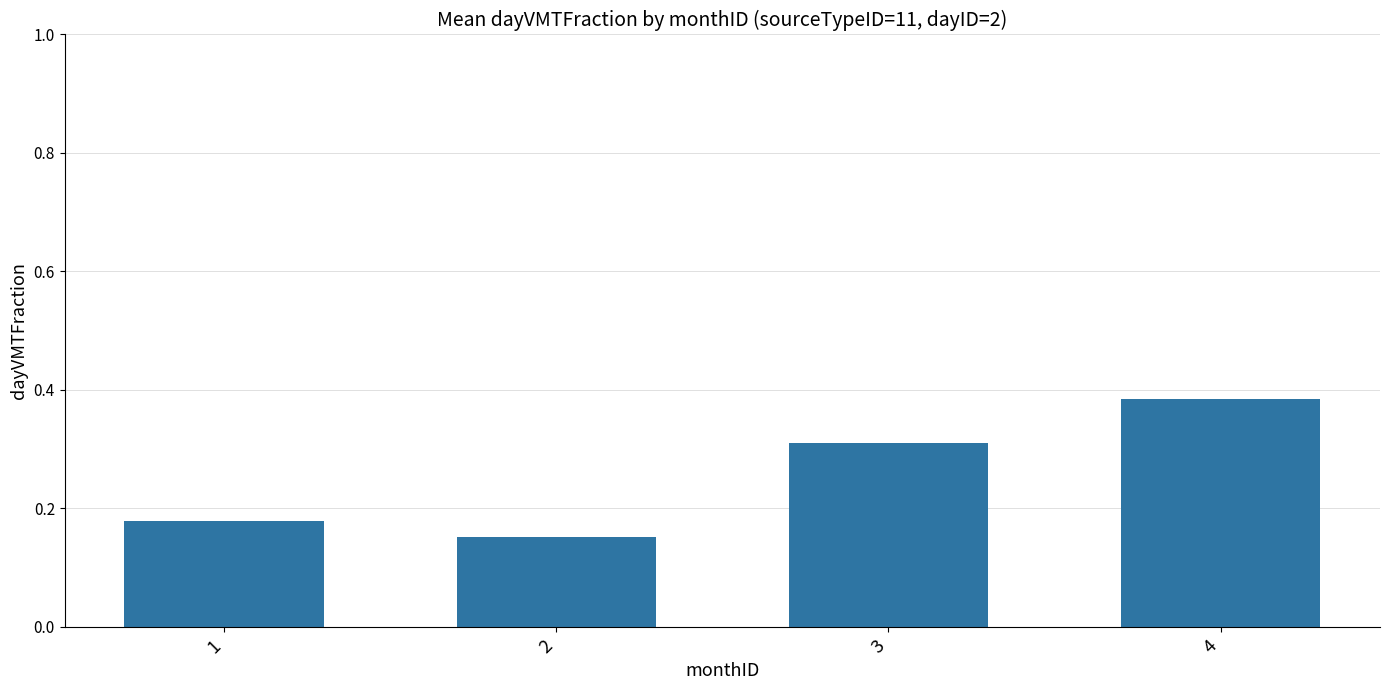

Is it true that the value at 1 is 0.0?

False